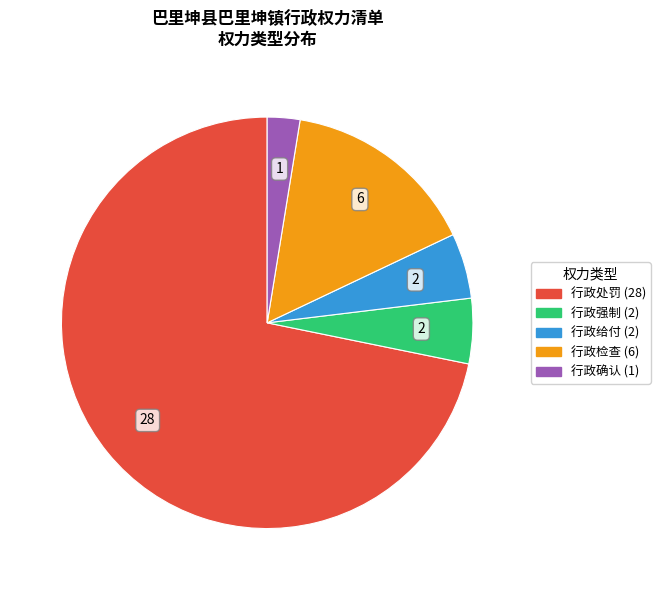

Approximately how many times larger is the value at 行政强制 compared to 行政检查?

0.3